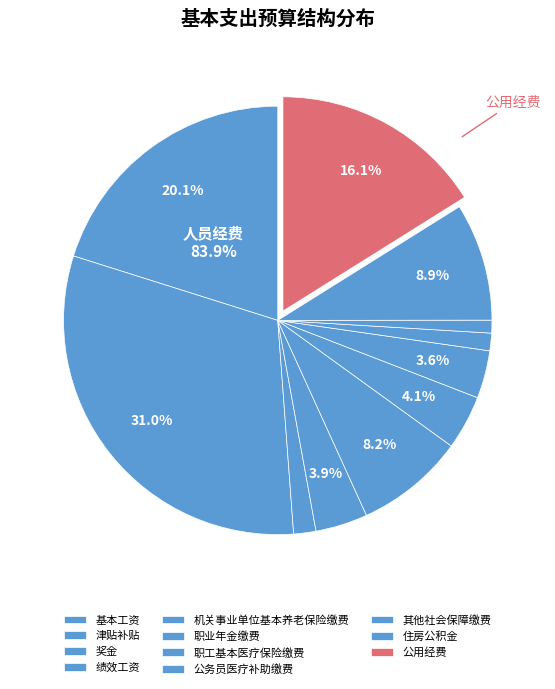

What is the change in value from 奖金 to 机关事业单位基本养老保险缴费?

+377035.2